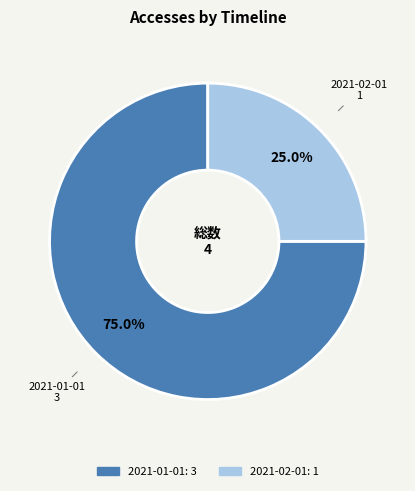

Combined, what portion of the pie is 2021-01-01 and 2021-02-01?

100.0%